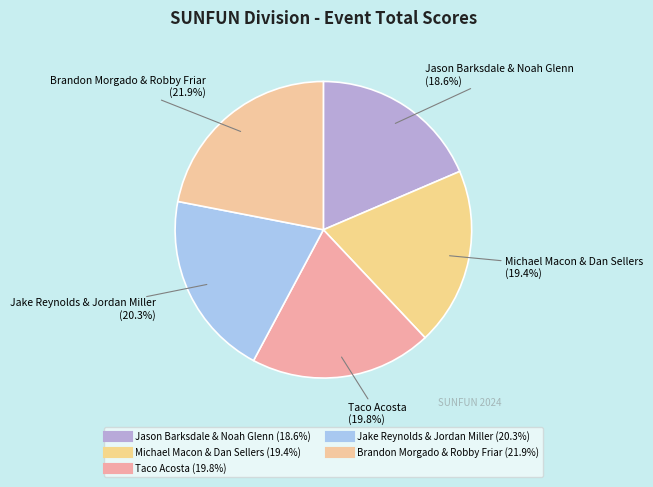

The Brandon Morgado & Robby Friar slice represents 22% of the pie. True or false?

True